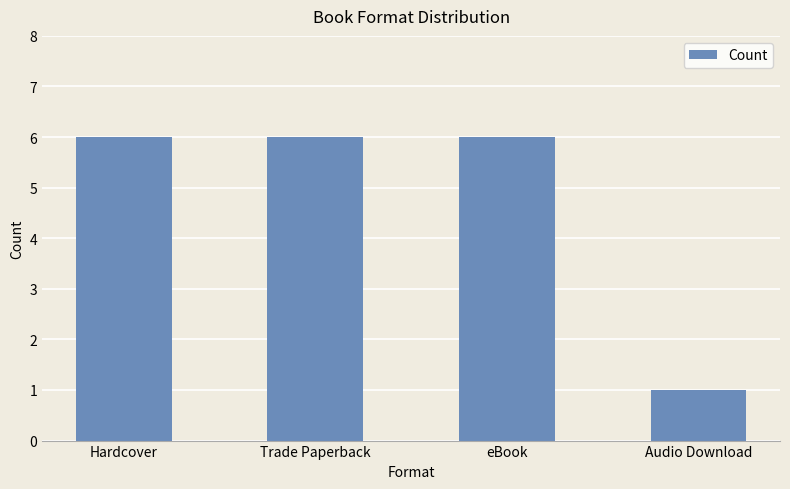

What is the minimum value shown in the chart?

1